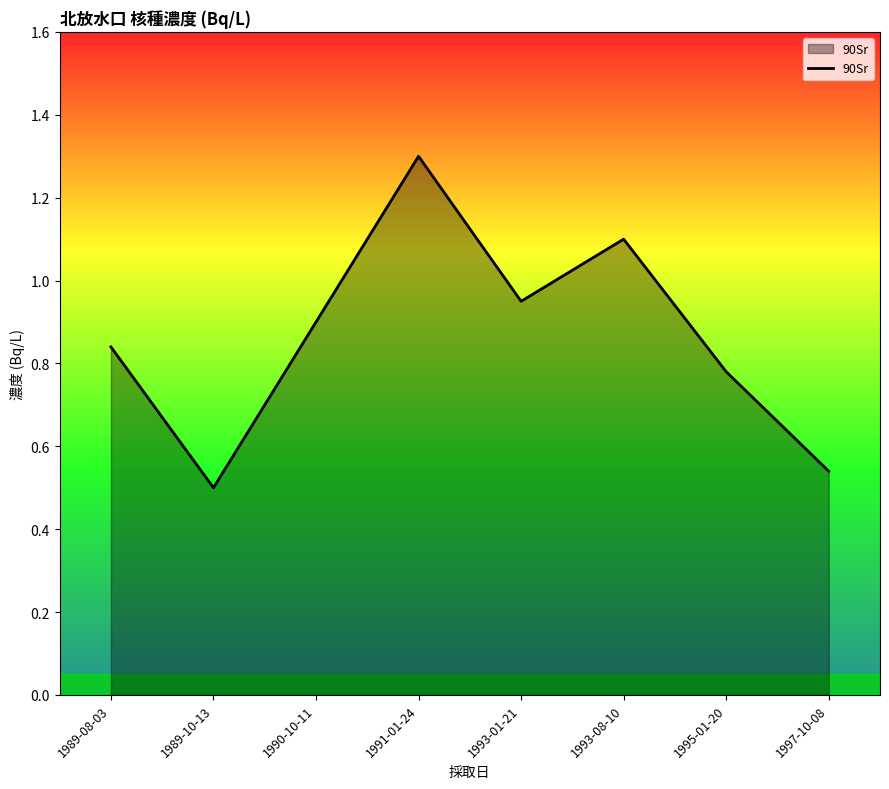

What position from the left is 1991-01-24?

4